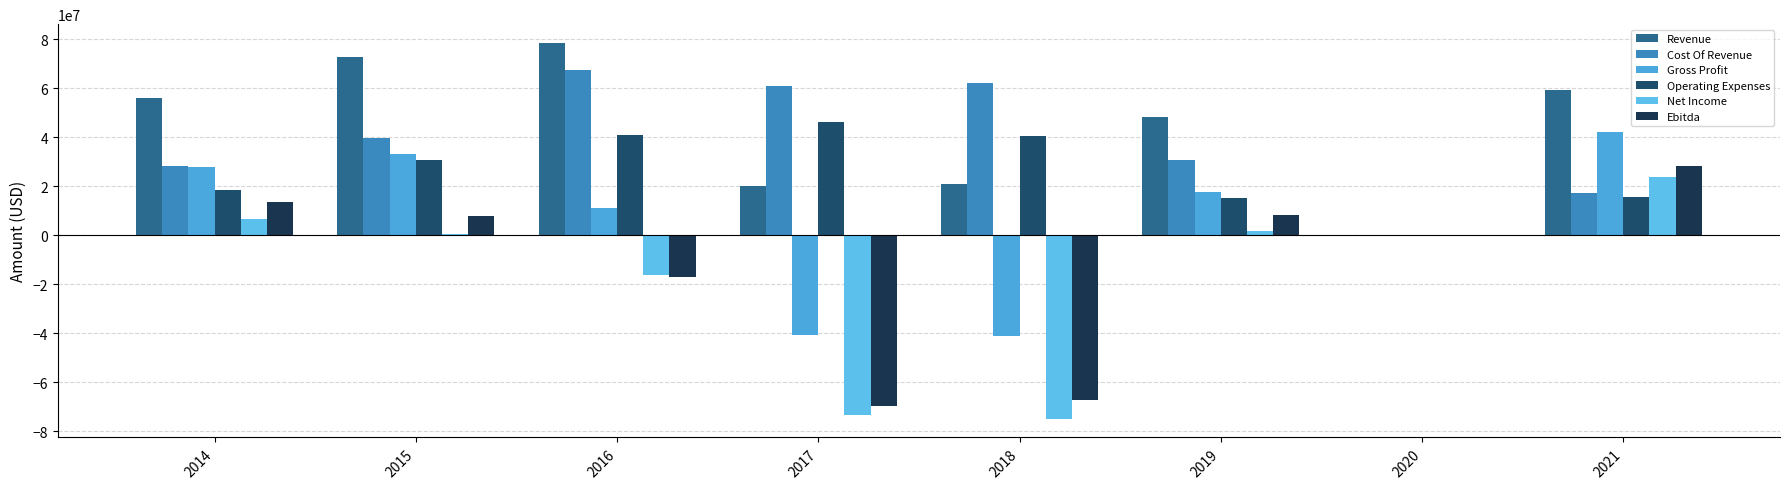

Are the bars grouped side by side (vs. stacked)?

Yes